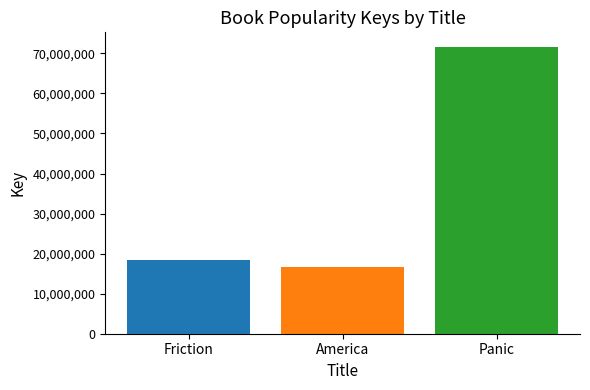

What is the sum of the values at Panic and Friction?

90122794